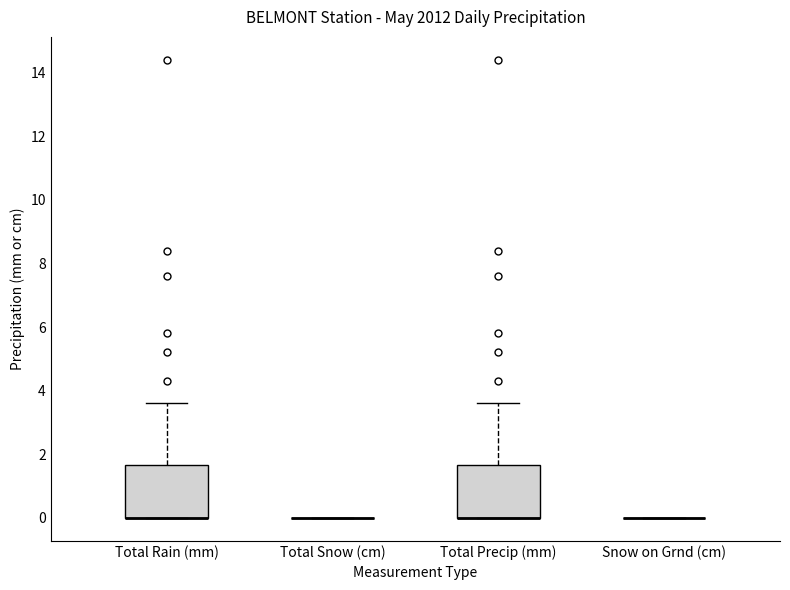

Reading left to right, transcribe this box plot: for each box, give where its median line is, the range the box spans, and where its two whiskers end, as read against the y-axis. The values are not printed on the chart, so give them approximately, as read against the axis.

Total Rain (mm): median 0.0 (drawn on the box's lower edge), box 0.0 to 1.6, whiskers 0.0 to 3.6
Total Snow (cm): box collapsed to a line at 0.0, whiskers 0.0 to 0.0
Total Precip (mm): median 0.0 (drawn on the box's lower edge), box 0.0 to 1.6, whiskers 0.0 to 3.6
Snow on Grnd (cm): box collapsed to a line at 0.0, whiskers 0.0 to 0.0